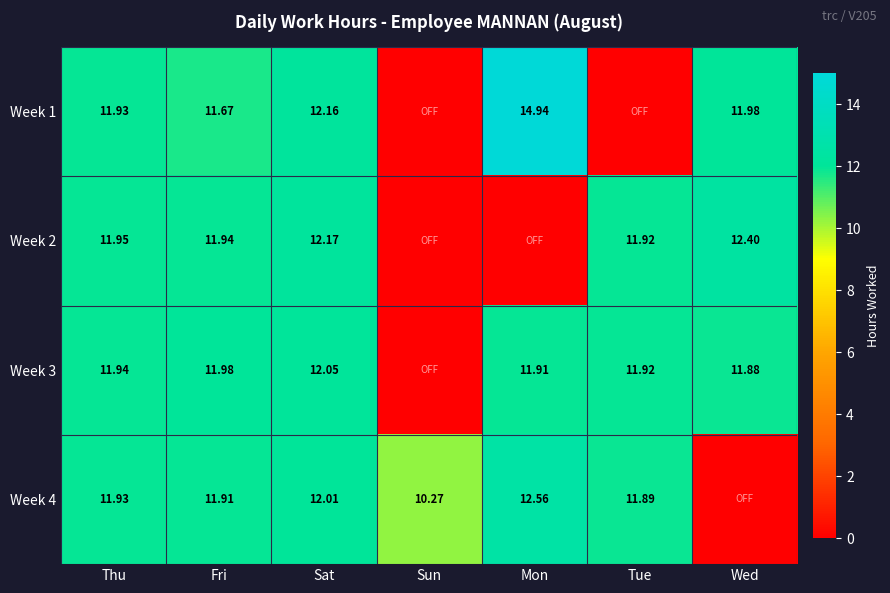

Which series changed the most between Fri and Tue?

Week 1